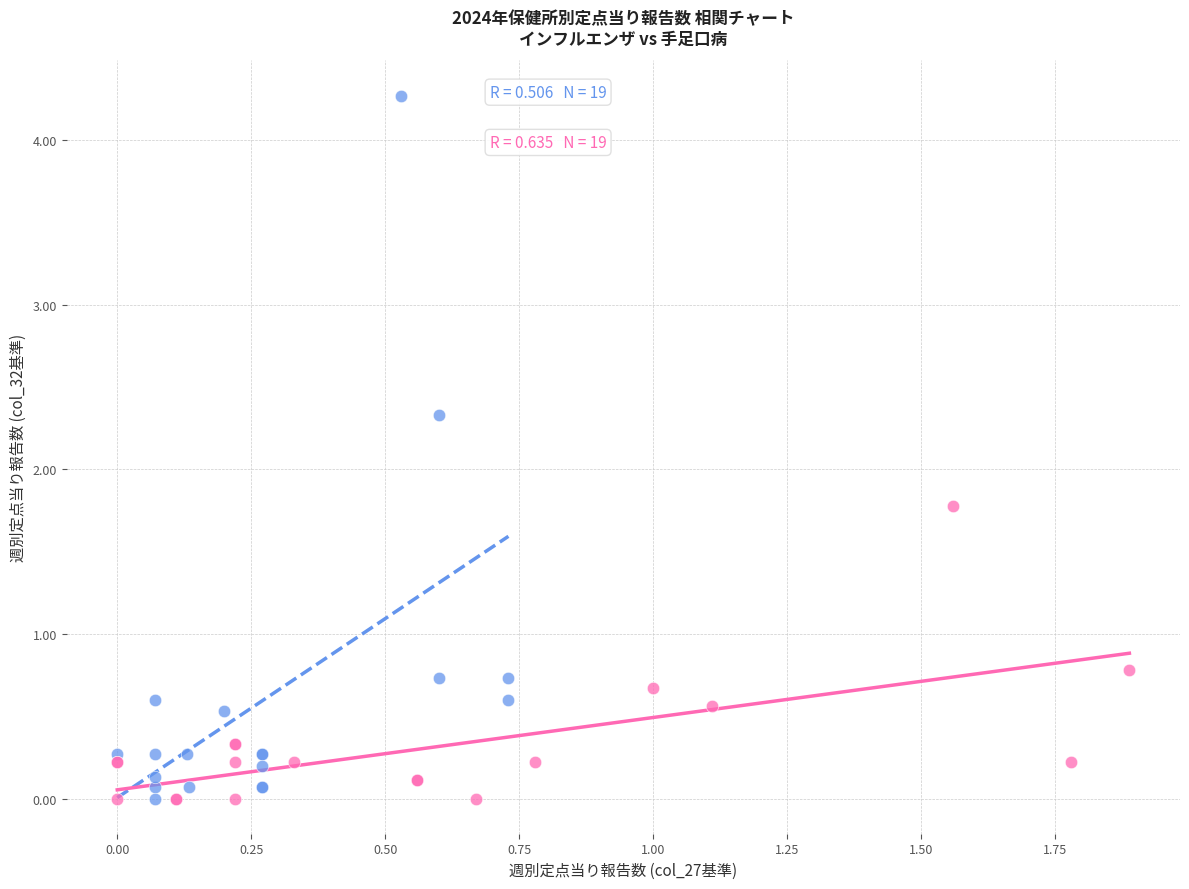

Which series has the largest Y range (max minus min)?

インフルエンザ